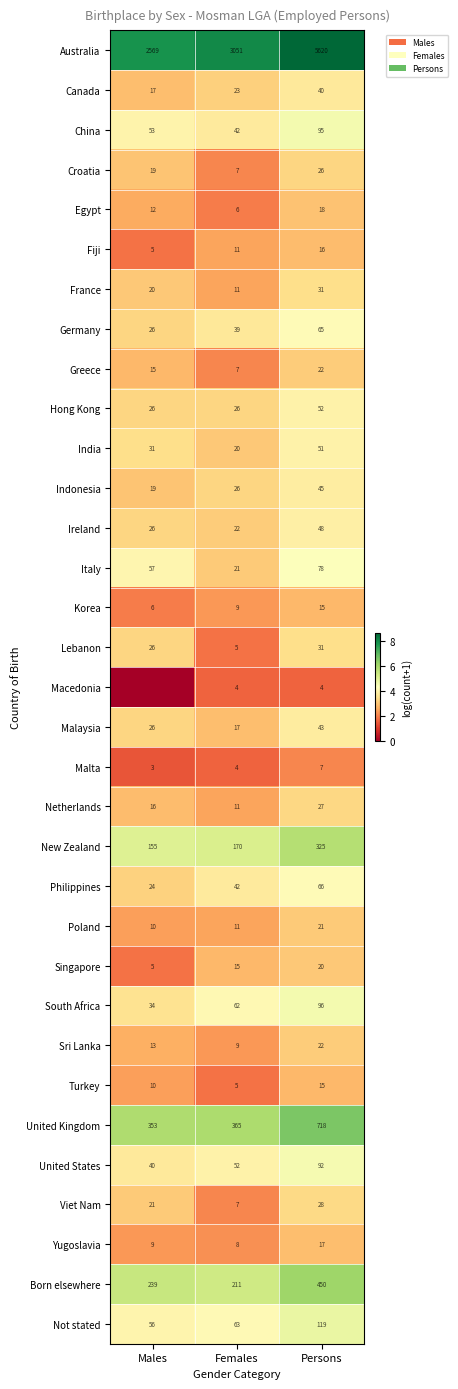

At which label does Malta reach its peak?

Persons